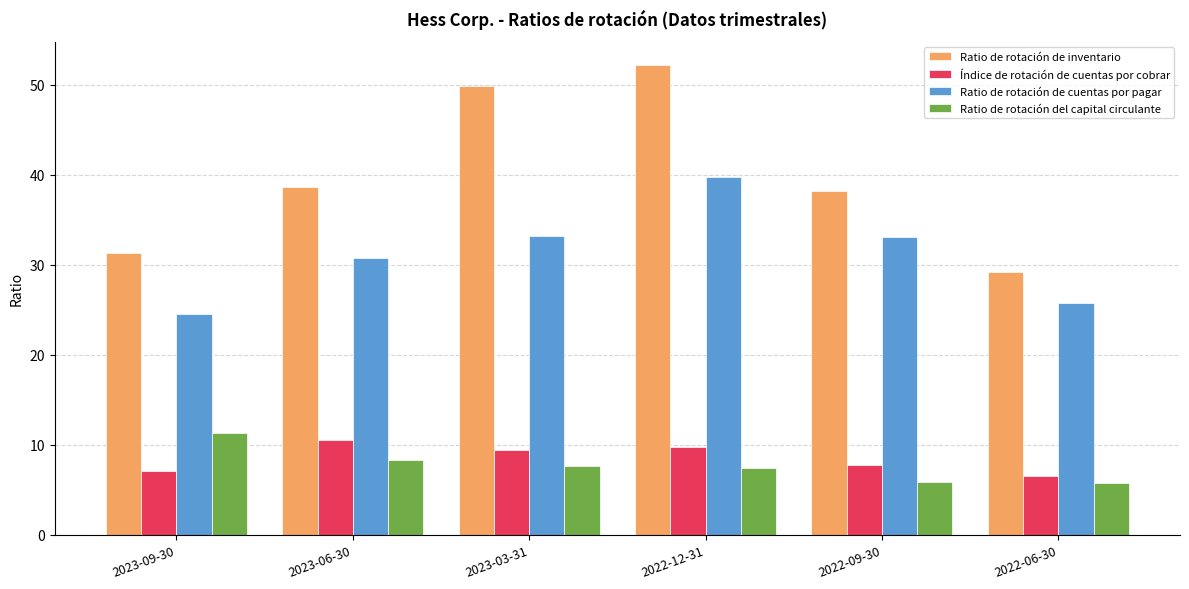

Which series has the largest range (max minus min)?

Ratio de rotación de inventario